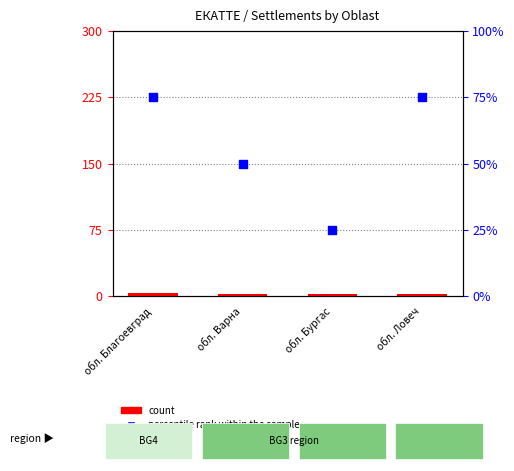

Is the value of count at обл. Бургас greater than the value of percentile rank within the sample at обл. Благоевград?

No